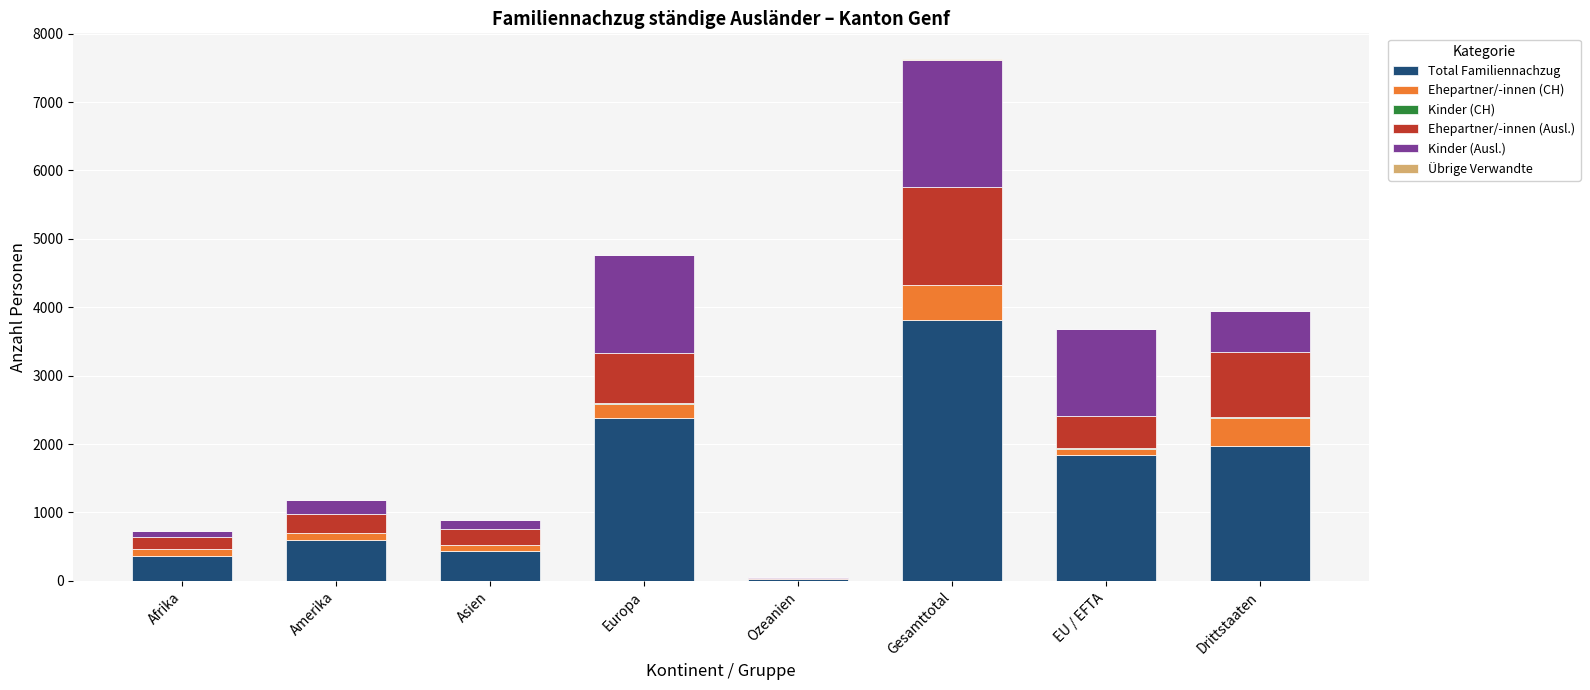

What is the highest value of the Total Familiennachzug series?

3812